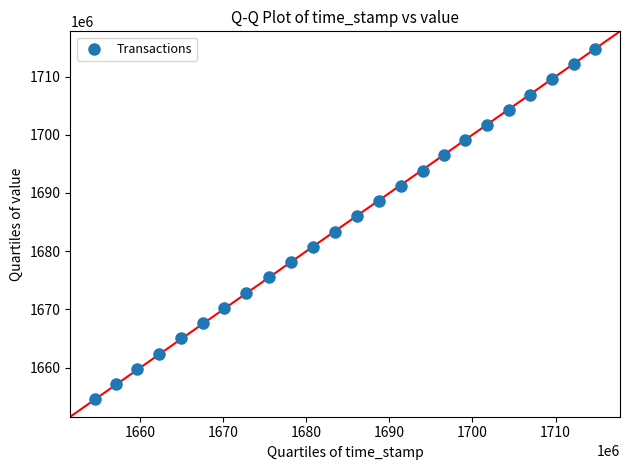

What is the range of Y values (max minus min)?

60178068.0